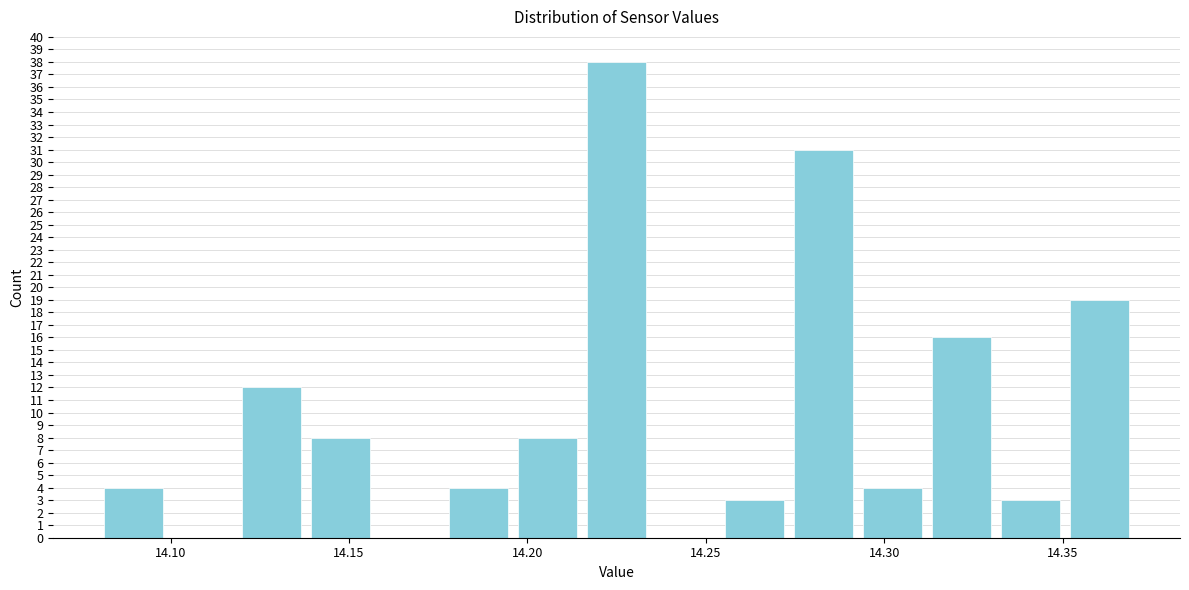

Around what value on the x-axis is the tallest bar? Give the approximate position of its centre, as read against the axis.

14.225